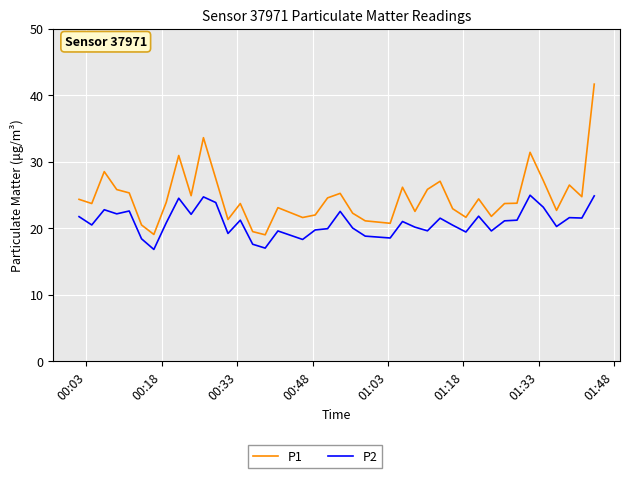

True or false: P2 and P1 intersect in this chart.

False